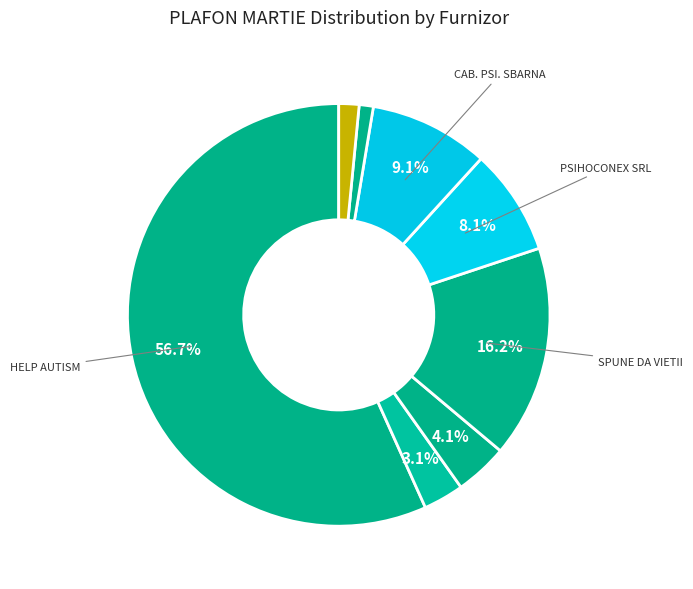

Is there a majority slice in this chart?

Yes